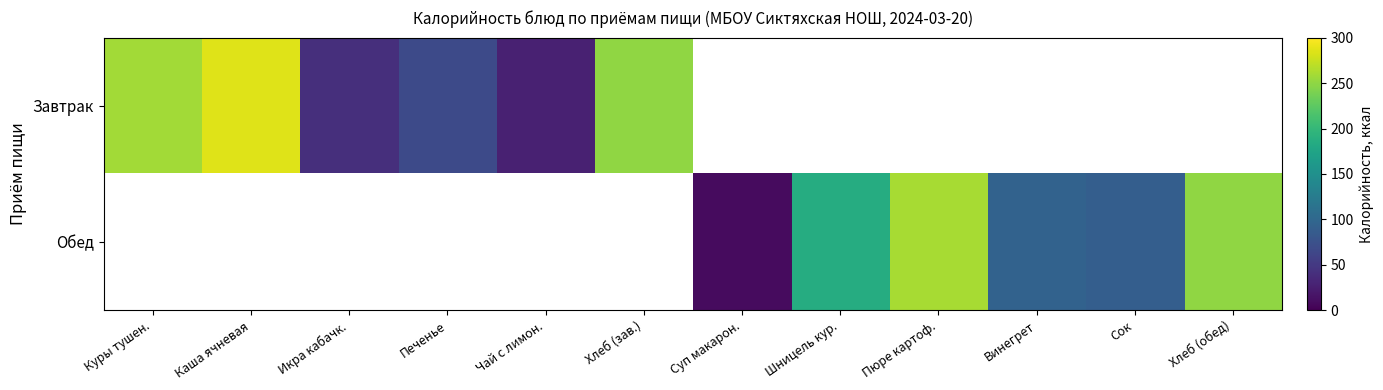

Which category has the highest value in the Завтрак series?

Каша ячневая